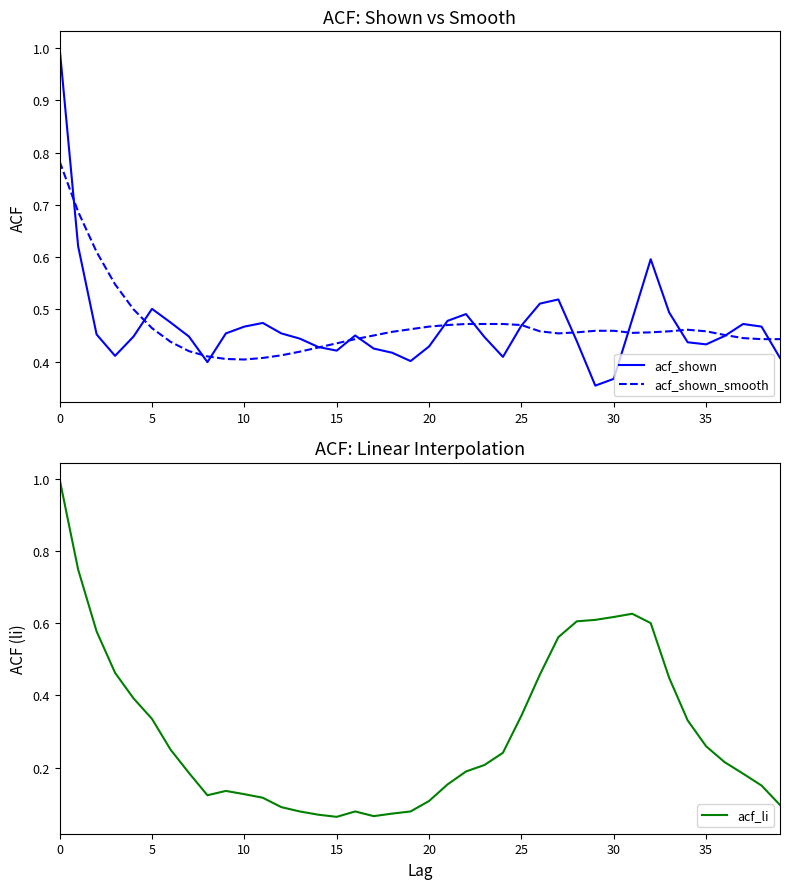

What are all the series names shown in the legend?

acf_shown, acf_shown_smooth, acf_li